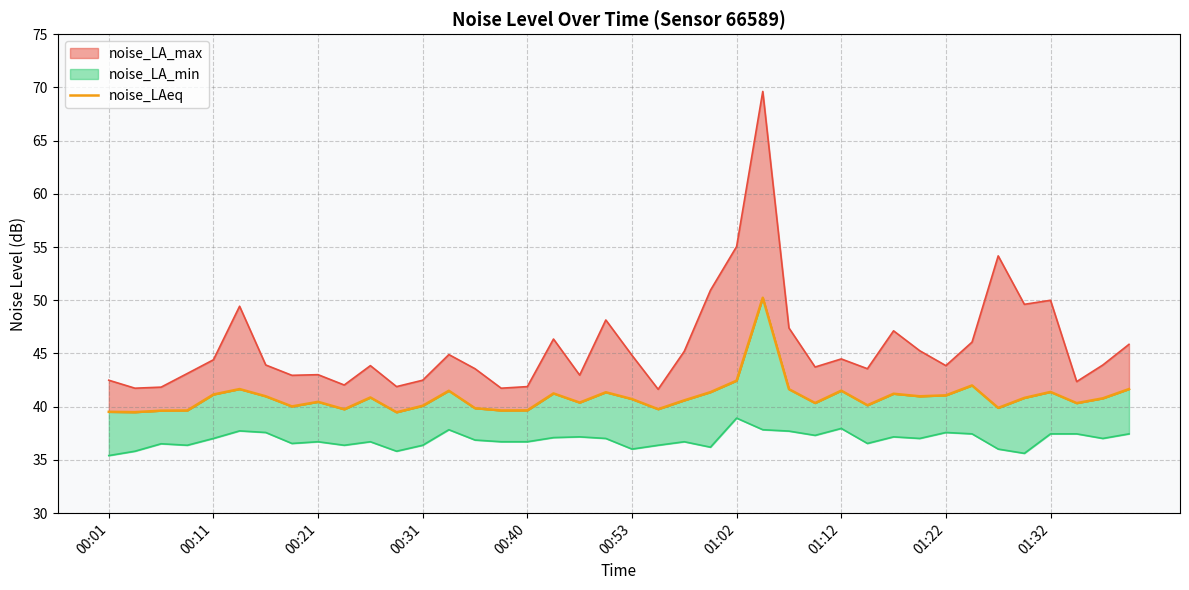

Rank the categories by value from lowest to highest.

11, 00:11, 00:01, 00:21, 00:31, 15, 16, 01:32, 21, 14, 34, 01:12, 12, 29, 37, 27, 18, 01:22, 22, 20, 38, 35, 10, 01:02, 31, 32, 00:40, 30, 17, 19, 23, 36, 13, 28, 26, 00:53, 39, 33, 24, 25